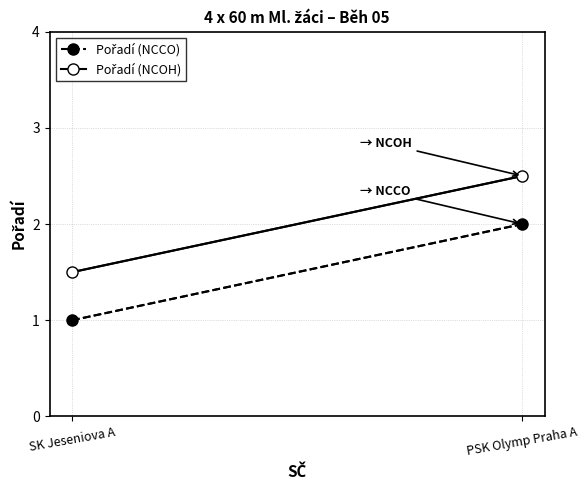

List the series in order of their overall mean, lowest first.

Pořadí (NCCO), Pořadí (NCOH)